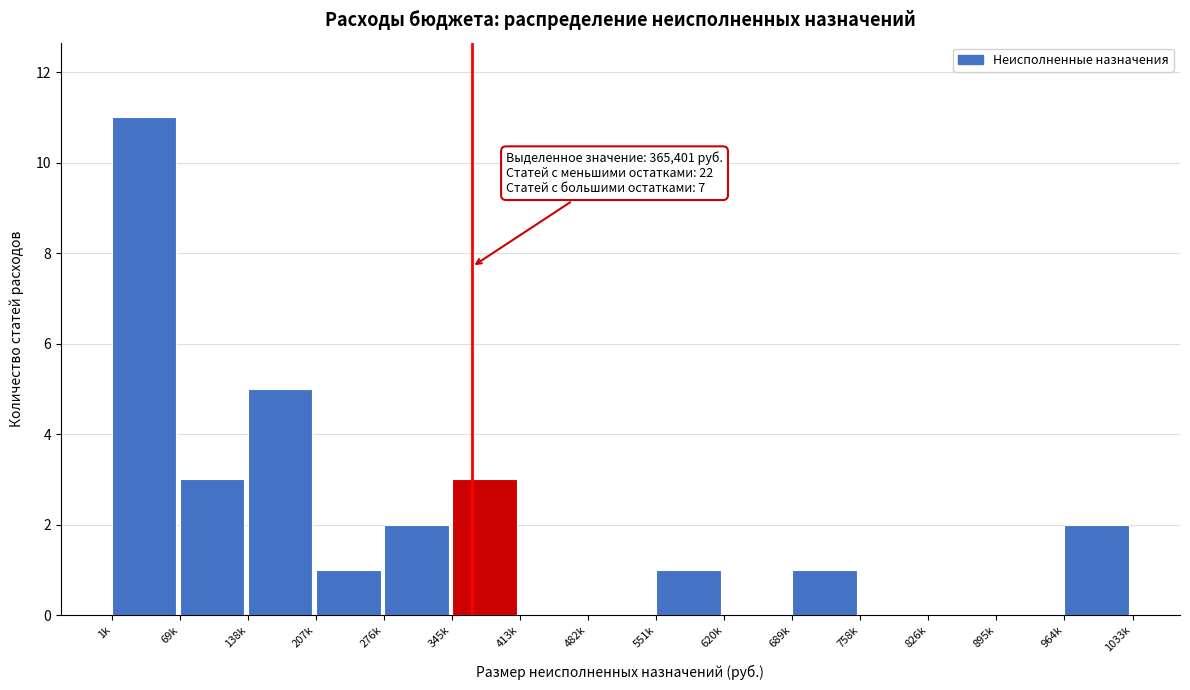

Reading left to right, extract all data points from this chart.

1k=11	69k=3	138k=5	207k=1	276k=2	345k=3	413k=0	482k=0	551k=1	620k=0	689k=1	758k=0	826k=0	895k=0	964k=2